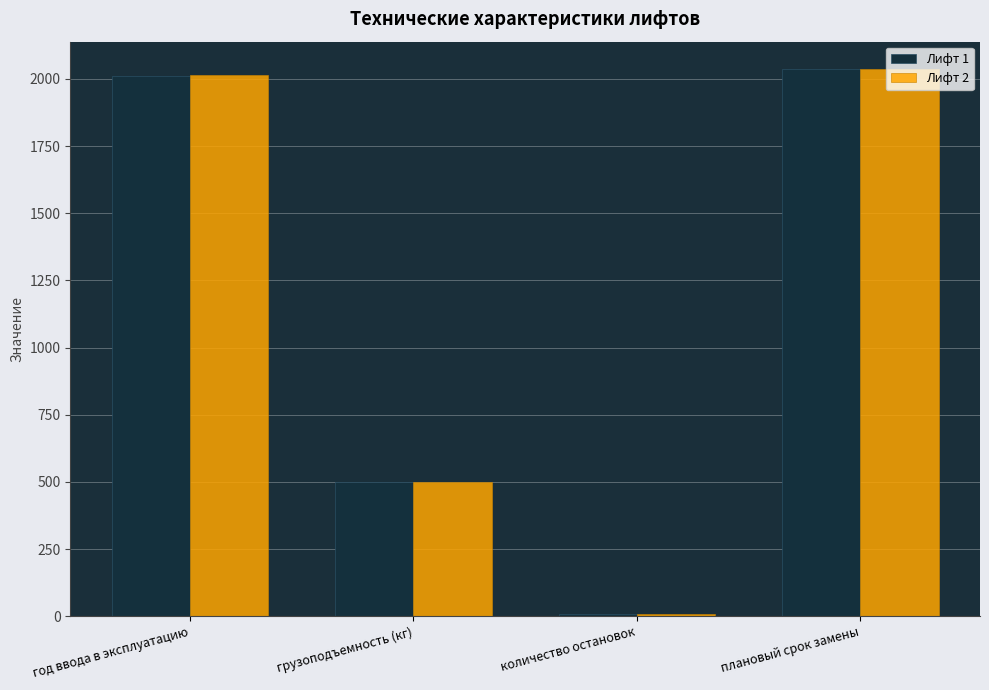

What is the maximum value for Лифт 2?

2037